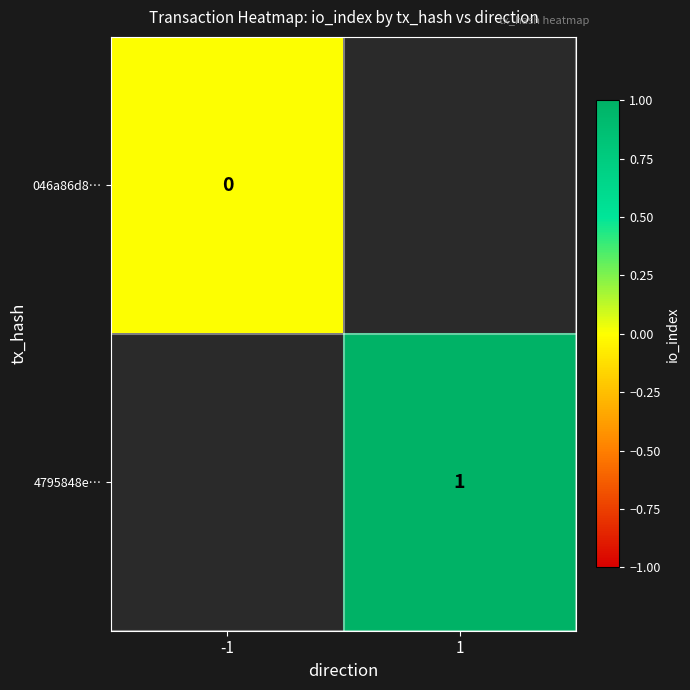

What is the approximate value of 4795848e… at 1?

1.0